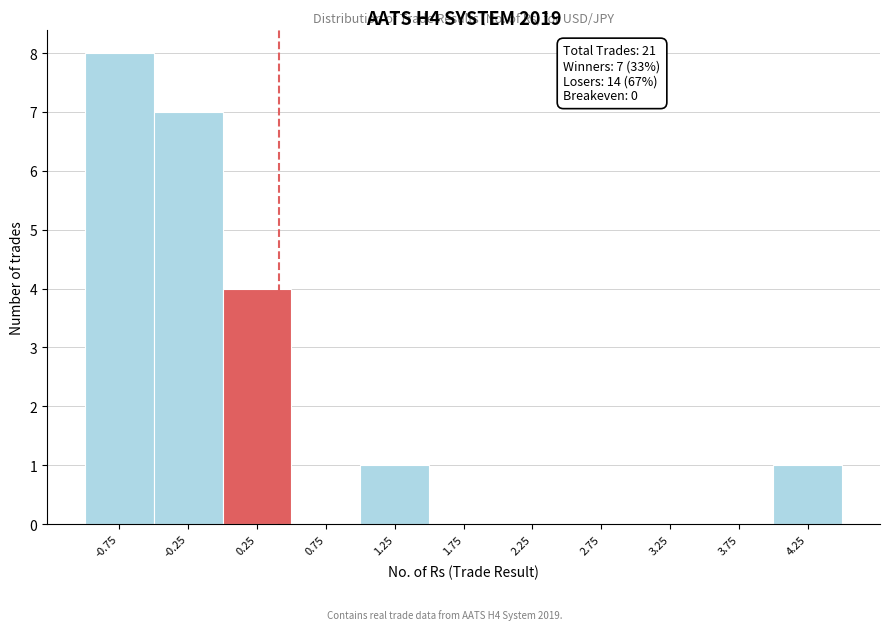

Reading left to right, list all the values displayed in this chart.

-0.75=8	-0.25=7	0.25=4	0.75=0	1.25=1	1.75=0	2.25=0	2.75=0	3.25=0	3.75=0	4.25=1